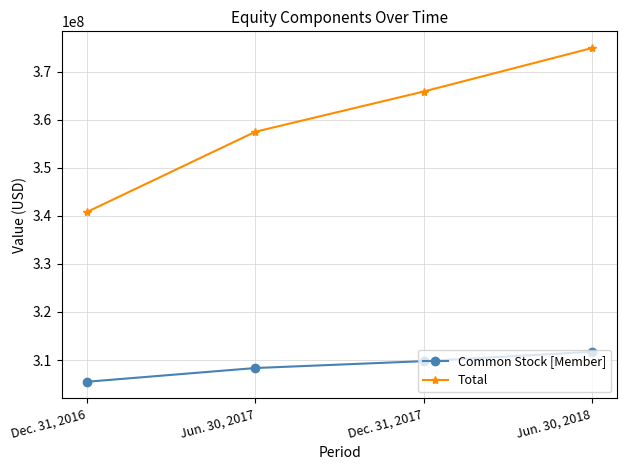

Which series has the largest range (max minus min)?

Total